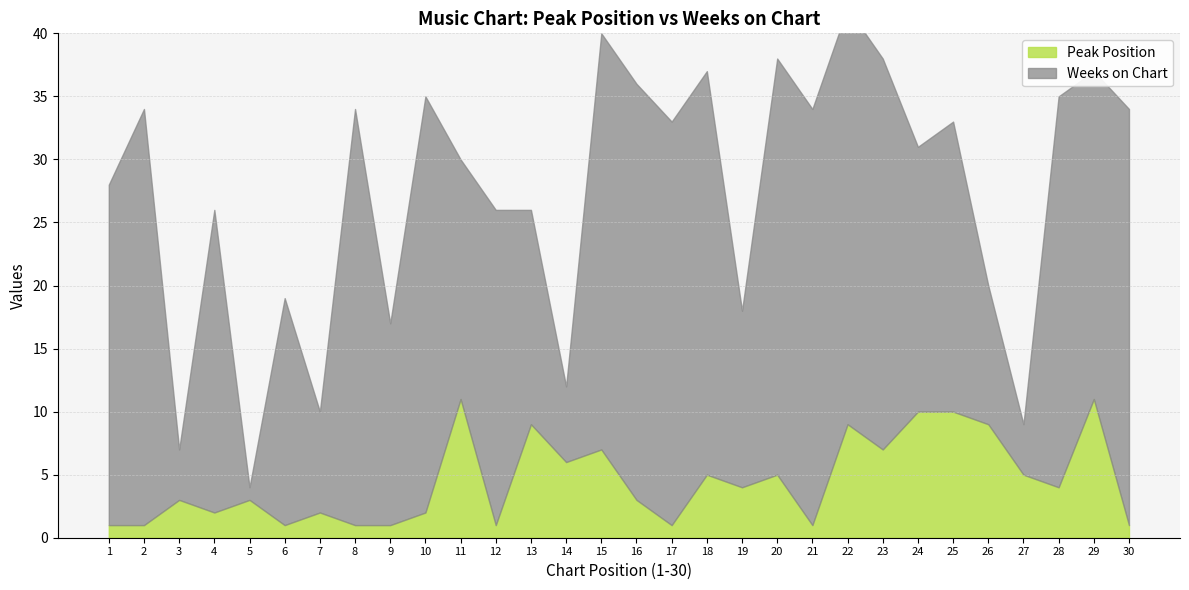

Which category has the highest value in the Peak Position series?

11